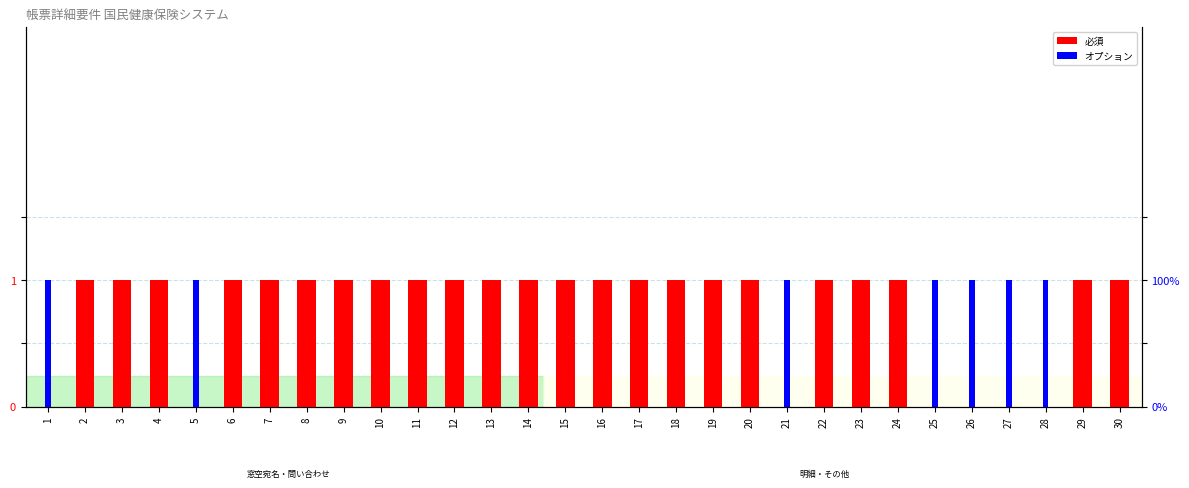

What is the difference between the highest and lowest values at 12?

1